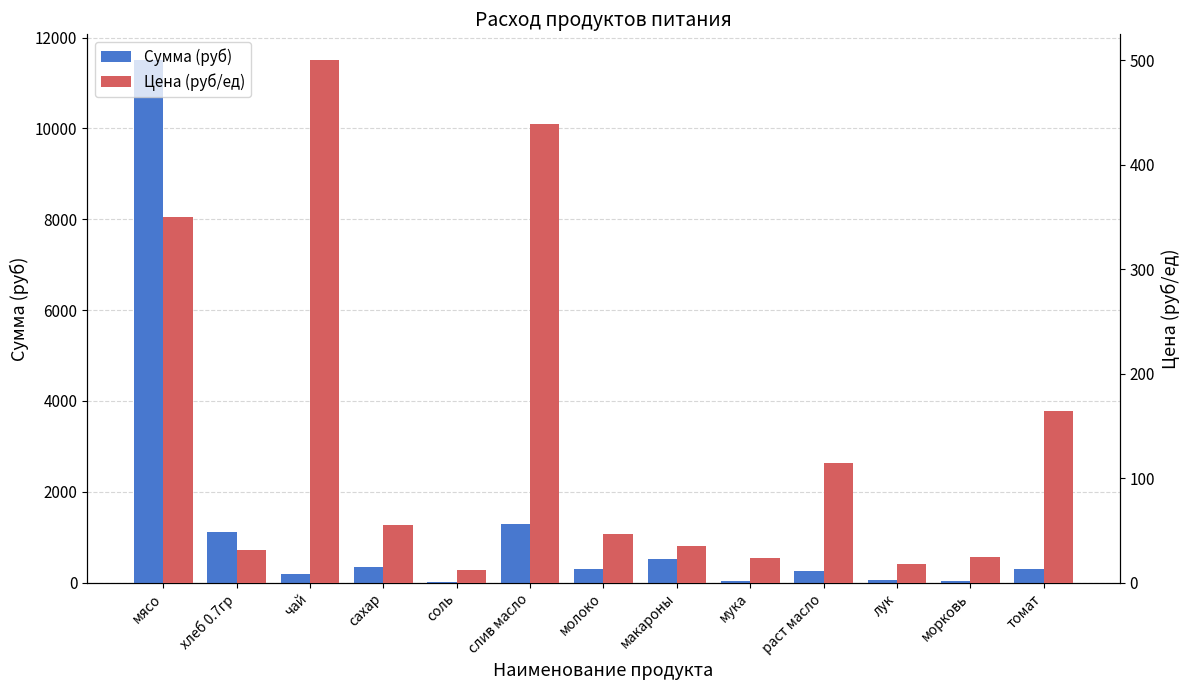

Count the number of data series in this chart.

2